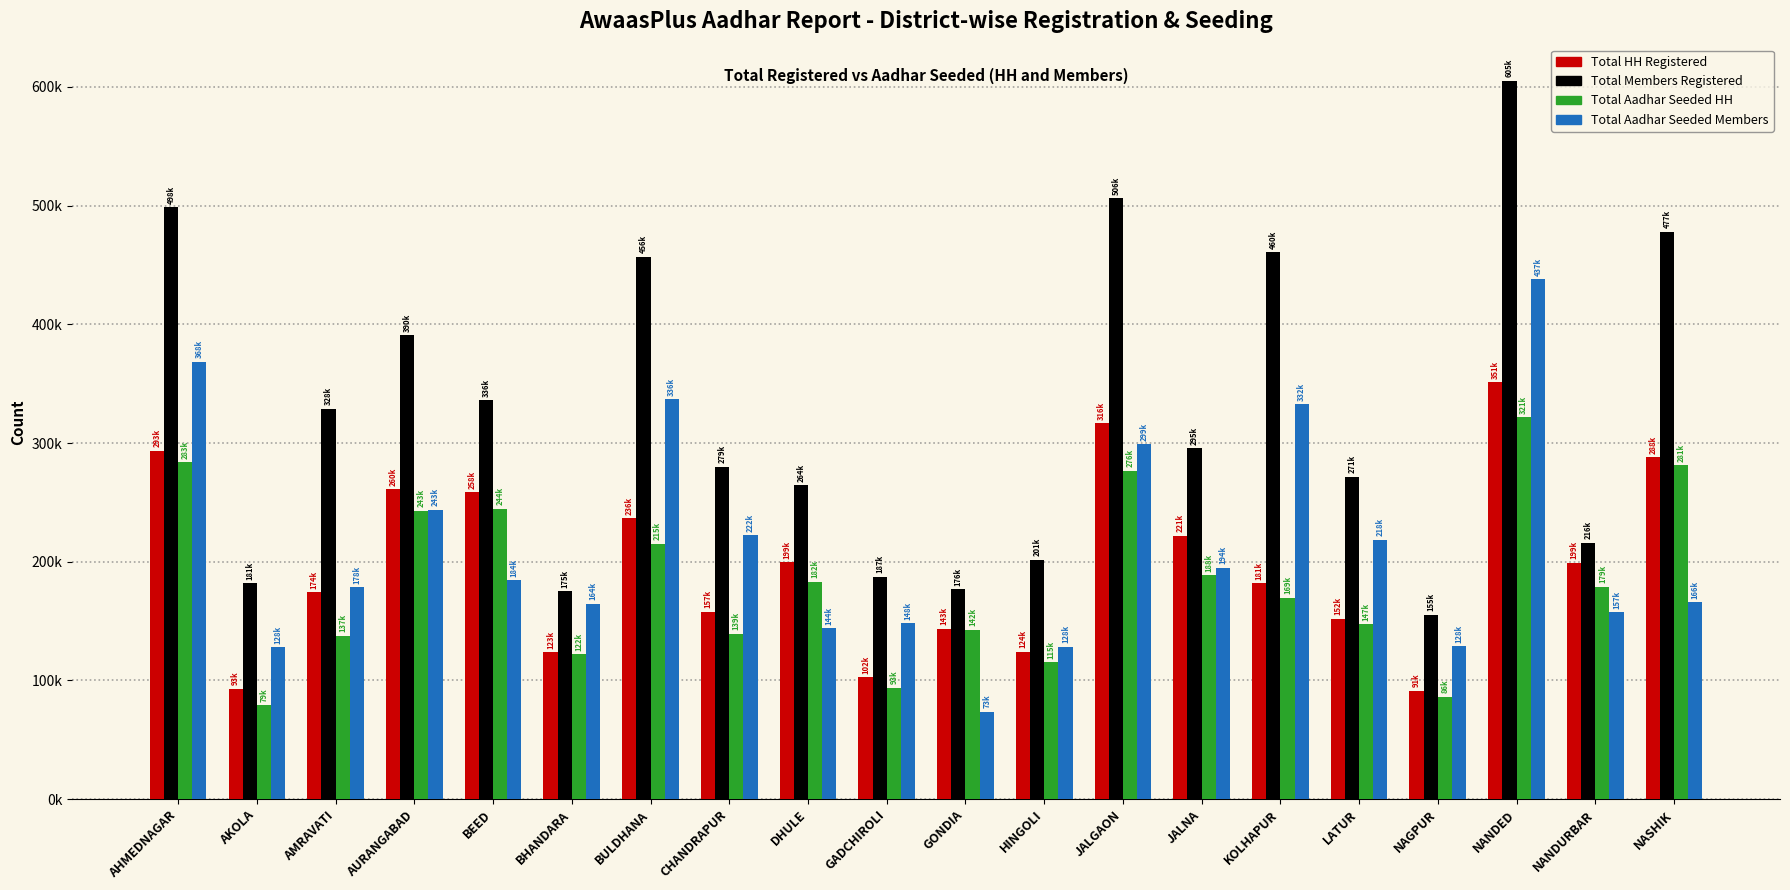

Reading right to left, extract all data points from this chart.

Total HH Registered: NASHIK=288171	NANDURBAR=199231	NANDED=351308	NAGPUR=91329	LATUR=152079	KOLHAPUR=181903	JALNA=221851	JALGAON=316732	HINGOLI=124003	GONDIA=143614	GADCHIROLI=102629	DHULE=199567	CHANDRAPUR=157806	BULDHANA=236559	BHANDARA=123736	BEED=258662	AURANGABAD=260947	AMRAVATI=174143	AKOLA=93150	AHMEDNAGAR=293600
Total Members Registered: NASHIK=477991	NANDURBAR=216185	NANDED=605305	NAGPUR=155183	LATUR=271793	KOLHAPUR=460667	JALNA=295766	JALGAON=506297	HINGOLI=201515	GONDIA=176674	GADCHIROLI=187479	DHULE=264536	CHANDRAPUR=279879	BULDHANA=456667	BHANDARA=175058	BEED=336111	AURANGABAD=390628	AMRAVATI=328889	AKOLA=181944	AHMEDNAGAR=498771
Total Aadhar Seeded HH: NASHIK=281126	NANDURBAR=179157	NANDED=321647	NAGPUR=86236	LATUR=147434	KOLHAPUR=169821	JALNA=188737	JALGAON=276816	HINGOLI=115417	GONDIA=142733	GADCHIROLI=93978	DHULE=182966	CHANDRAPUR=139578	BULDHANA=215097	BHANDARA=122171	BEED=244490	AURANGABAD=243101	AMRAVATI=137579	AKOLA=79154	AHMEDNAGAR=283701
Total Aadhar Seeded Members: NASHIK=166046	NANDURBAR=157536	NANDED=437876	NAGPUR=128656	LATUR=218500	KOLHAPUR=332602	JALNA=194940	JALGAON=299133	HINGOLI=128603	GONDIA=73711	GADCHIROLI=148276	DHULE=144014	CHANDRAPUR=222428	BULDHANA=336978	BHANDARA=164454	BEED=184410	AURANGABAD=243780	AMRAVATI=178613	AKOLA=128107	AHMEDNAGAR=368282